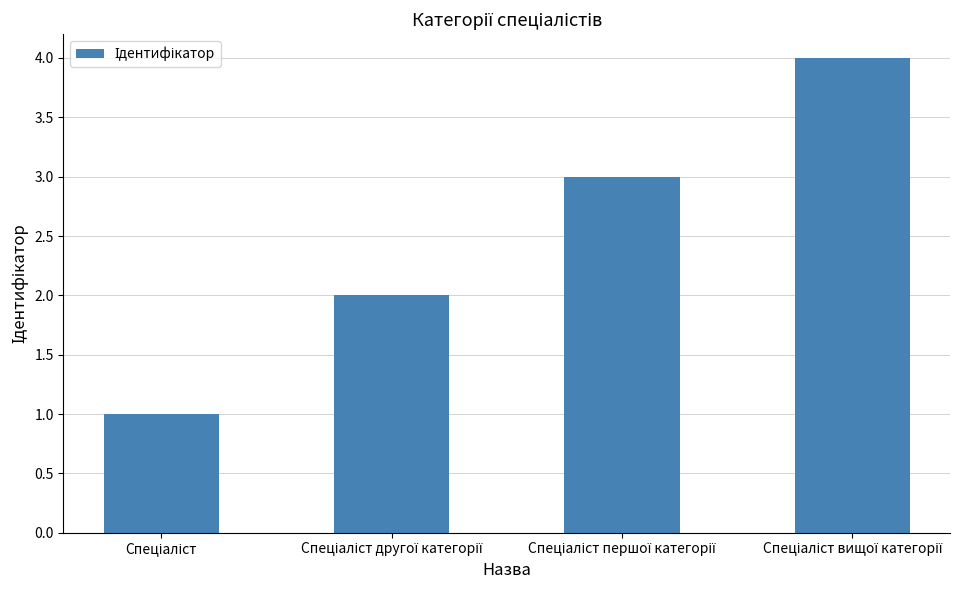

What is the difference between the maximum and minimum values?

3